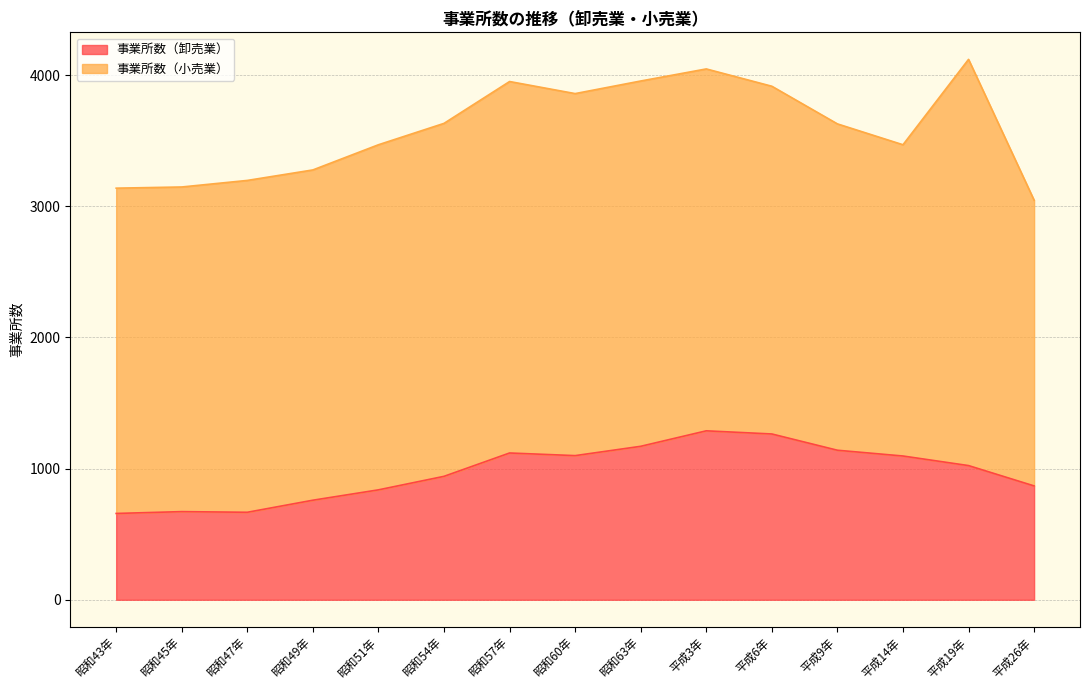

Where is the first local minimum?

昭和47年